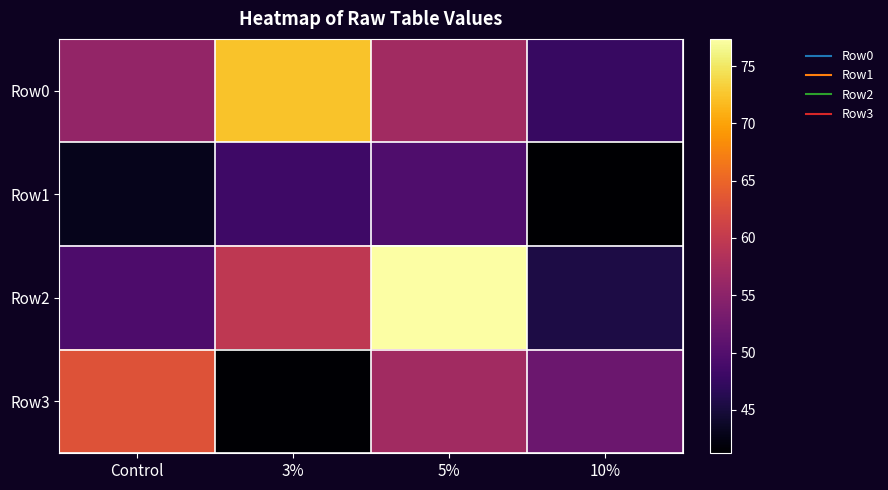

Between 10% and 5%, which is larger?

5%